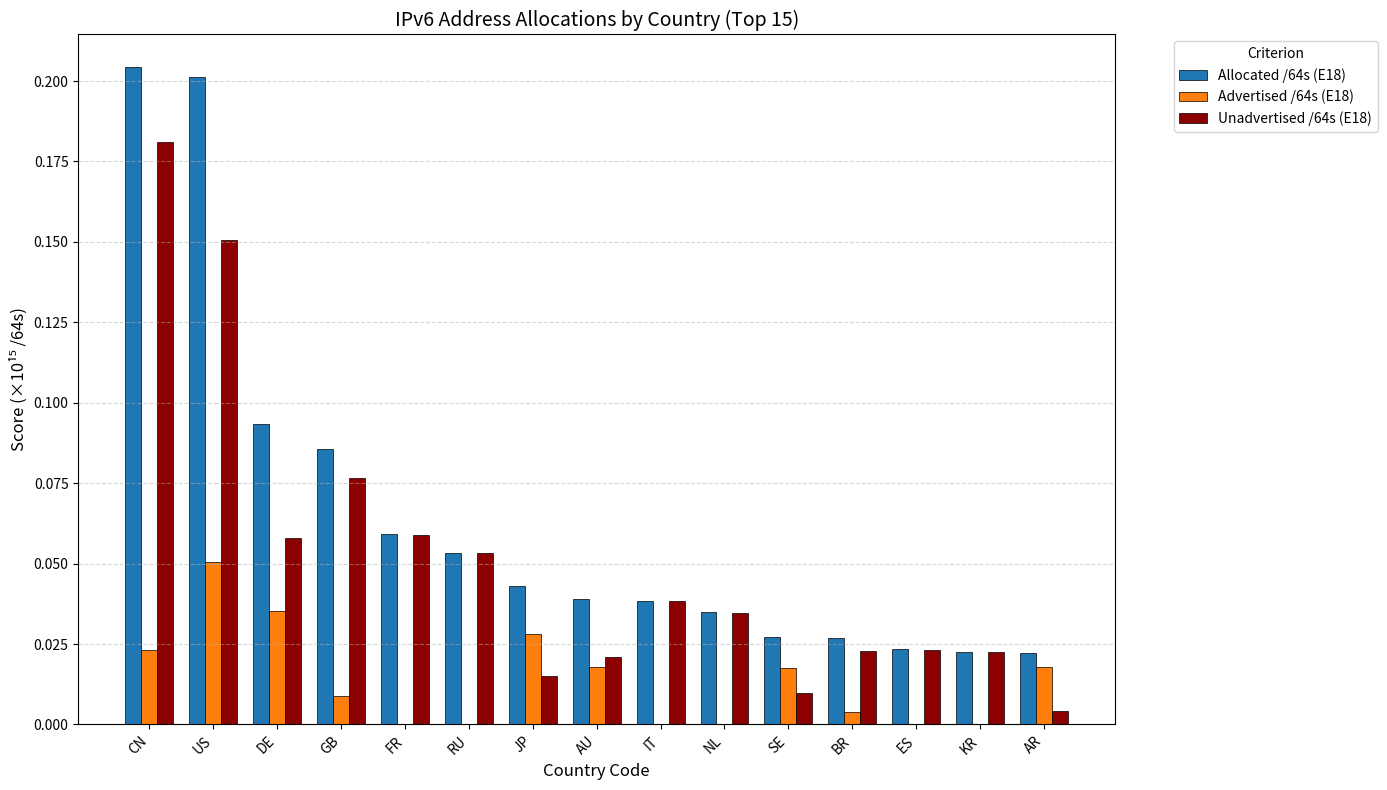

At which label does Unadvertised /64s (E18) reach its peak?

CN